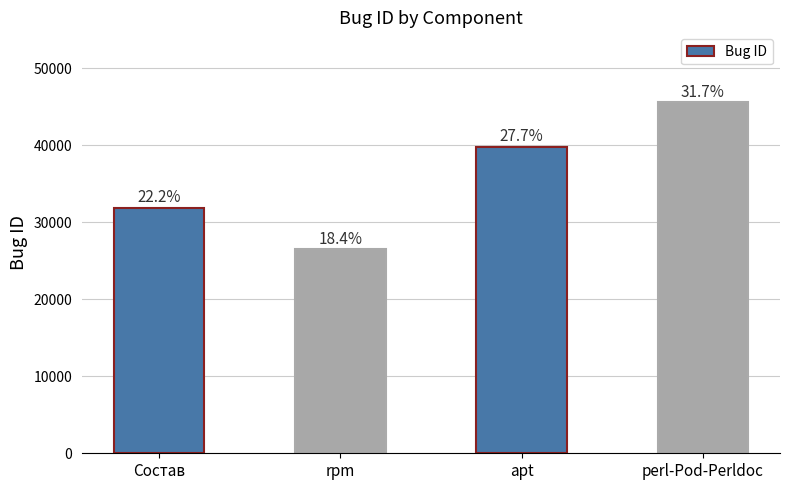

List the labels in order of value, largest first.

perl-Pod-Perldoc, apt, Состав, rpm